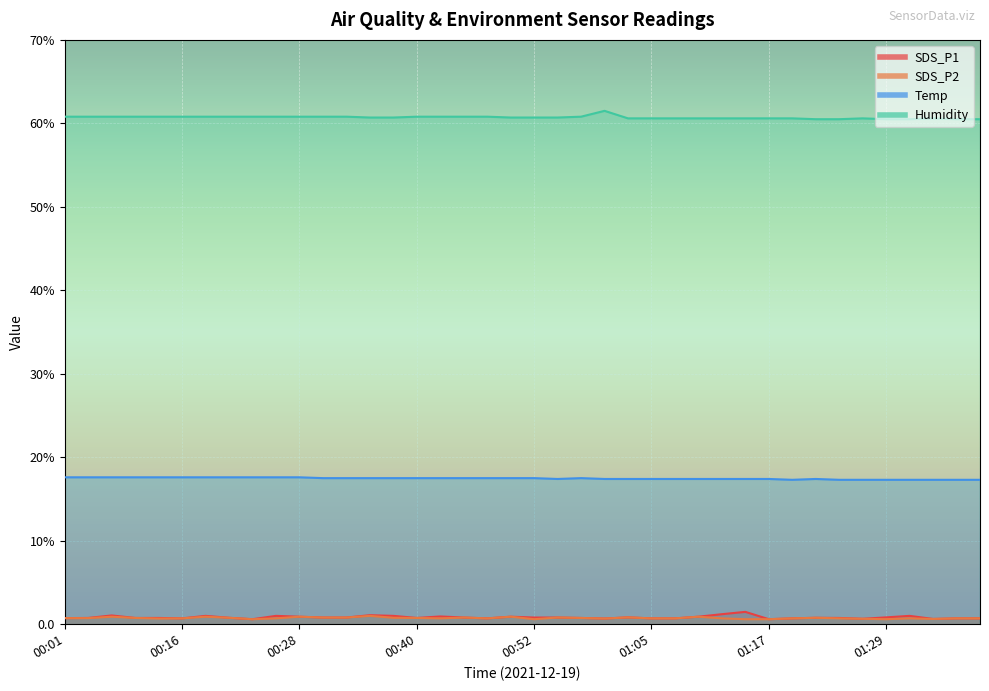

Which series changed the most between 00:28 and 01:26?

Temp